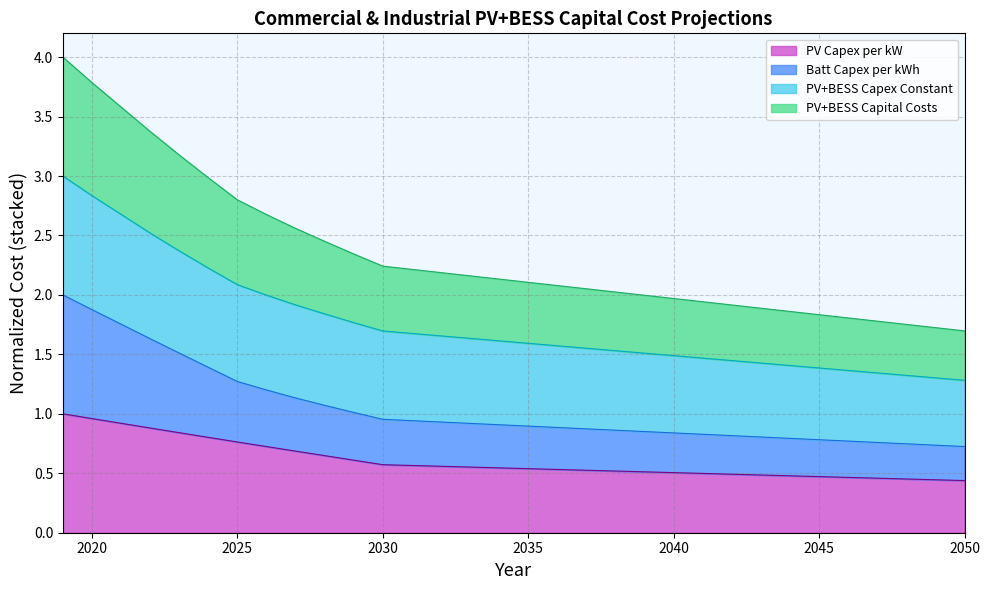

What is the difference between the maximum and minimum values in the Batt Capex per kWh series?

1.3